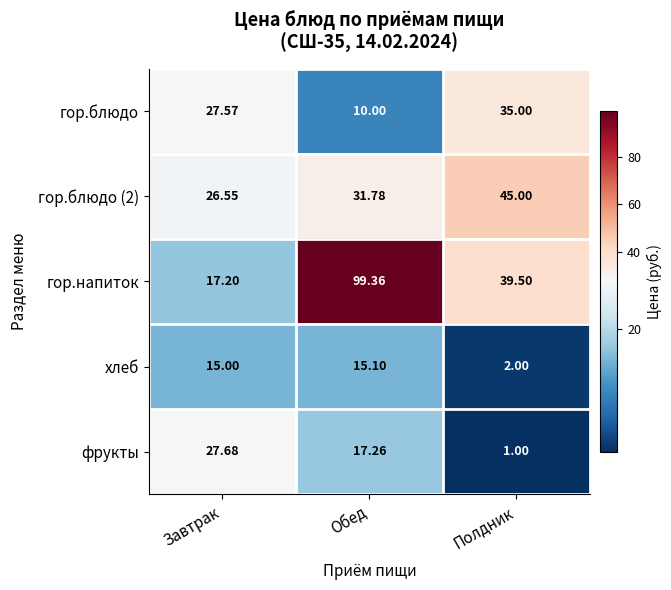

Between Обед and Полдник, which series saw the biggest shift?

гор.напиток